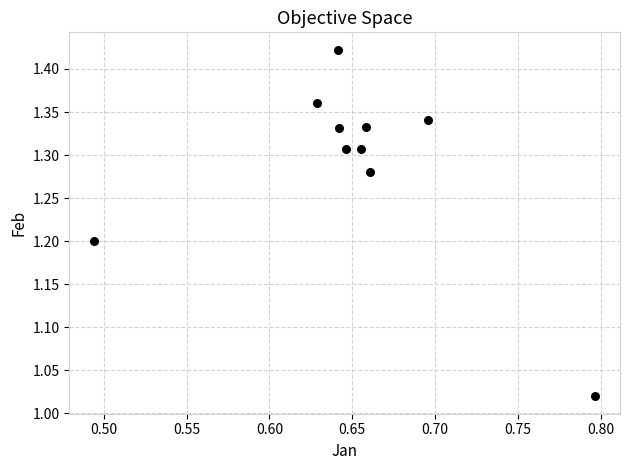

What is the range of Y values (max minus min)?

0.4